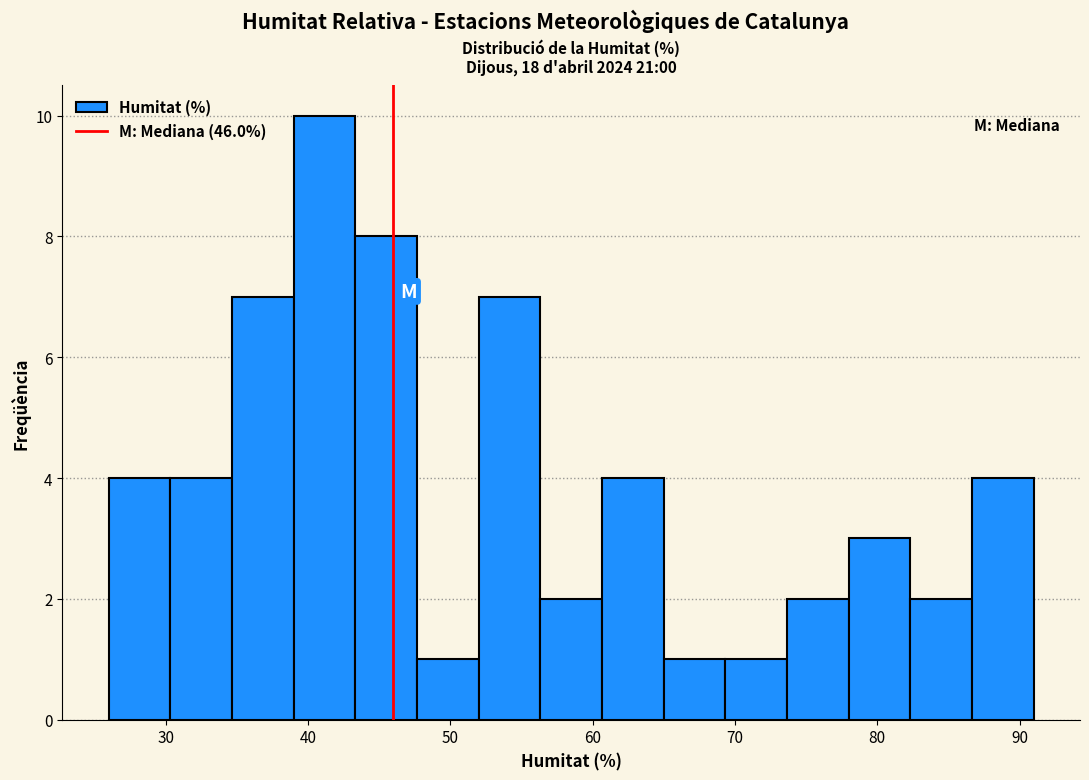

Reading left to right, list every bar in this chart as the range it spans on the x-axis followed by its height. Neither the bar edges nor the heights are printed on the chart, so give them approximately, as read against the axes.

26 to 30: 4
30 to 35: 4
35 to 39: 7
39 to 43: 10
43 to 48: 8
48 to 52: 1
52 to 56: 7
56 to 61: 2
61 to 65: 4
65 to 69: 1
69 to 74: 1
74 to 78: 2
78 to 82: 3
82 to 87: 2
87 to 91: 4